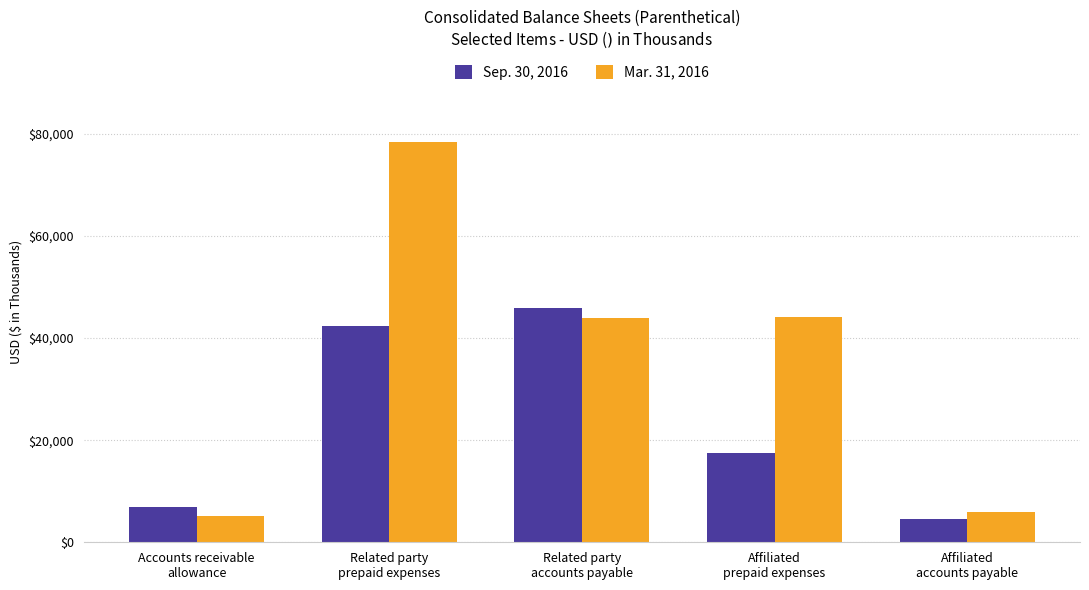

At Accounts receivable
allowance, list the series in order from largest to smallest.

Sep. 30, 2016, Mar. 31, 2016